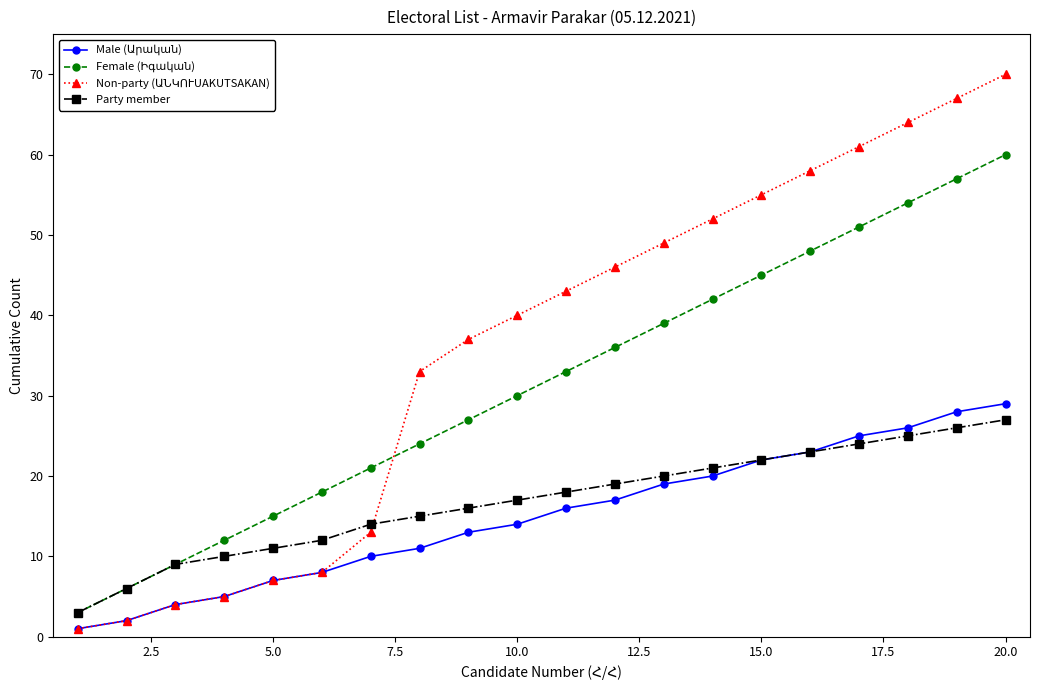

What is the maximum value shown in the chart?

70